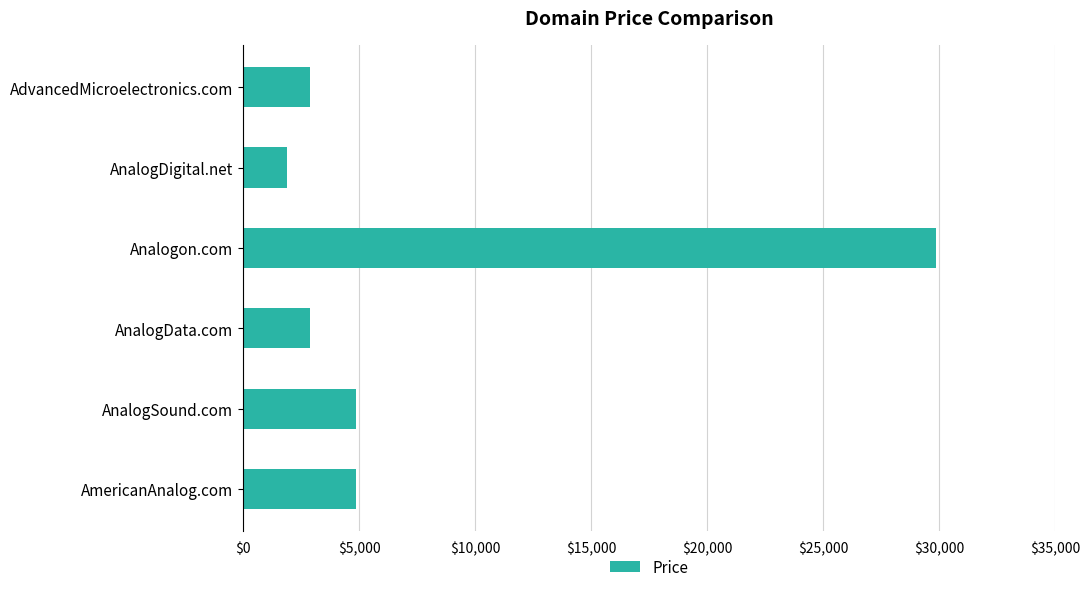

Approximately how many times larger is the value at AnalogSound.com compared to AnalogDigital.net?

2.6